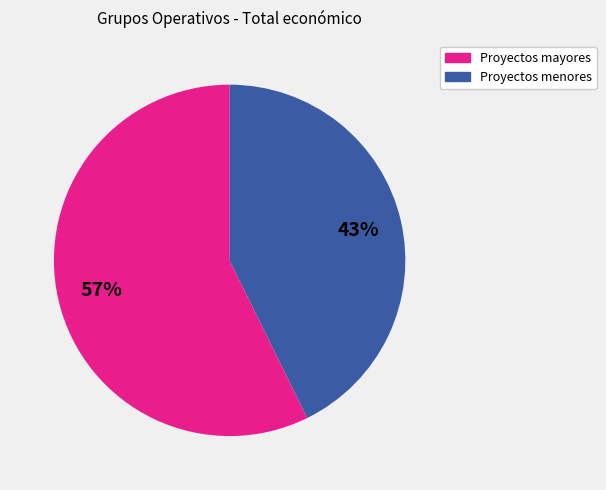

To the nearest percent, what is the average slice percentage?

50%